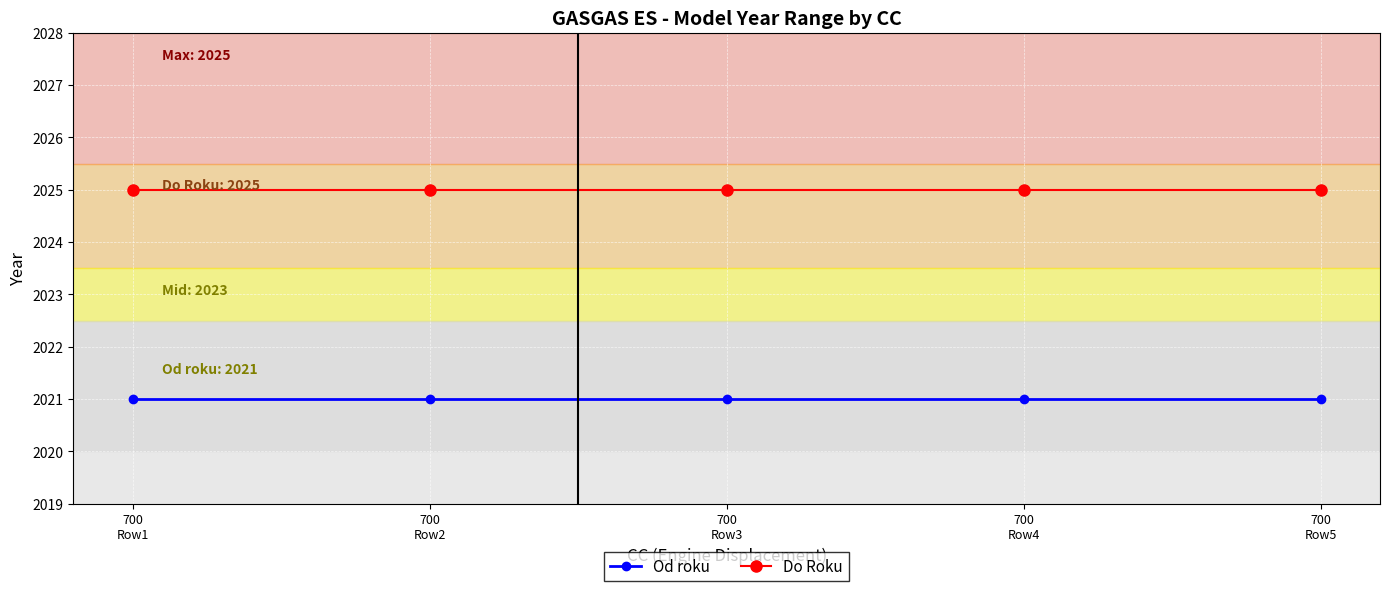

List the series in order of their overall mean, lowest first.

Od roku, Do Roku